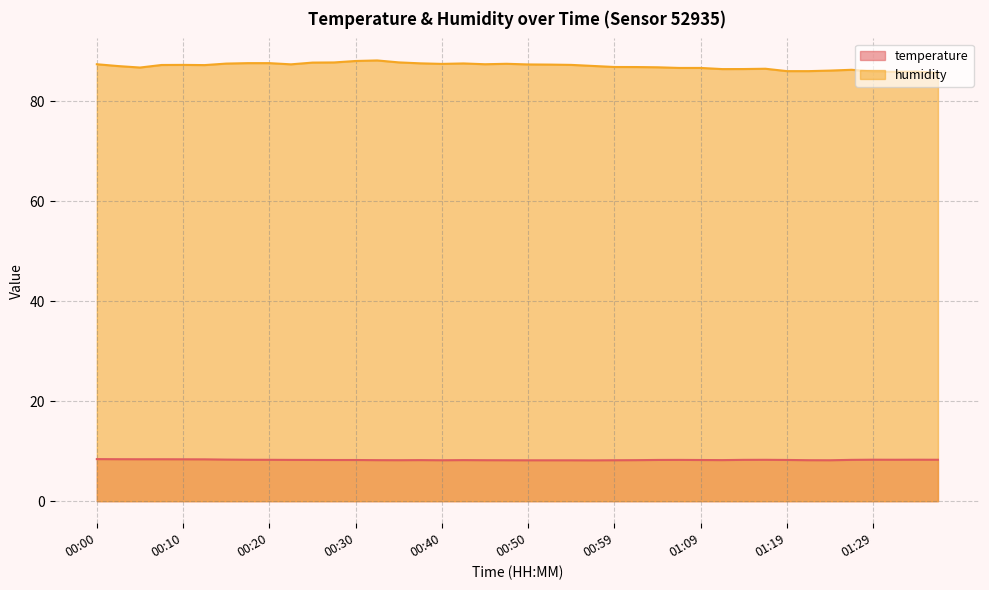

Which series has the largest total across all categories?

humidity